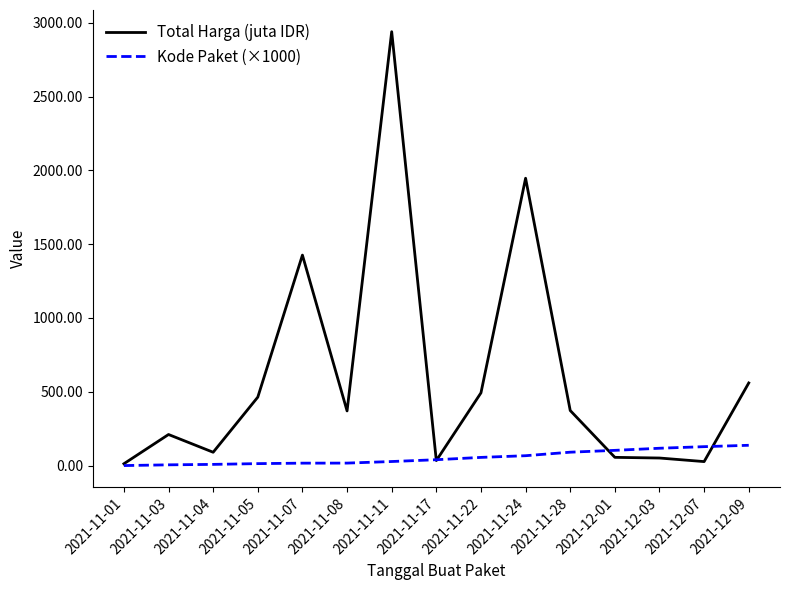

The value of Total Harga (juta IDR) at 2021-11-28 is 373.4. True or false?

True